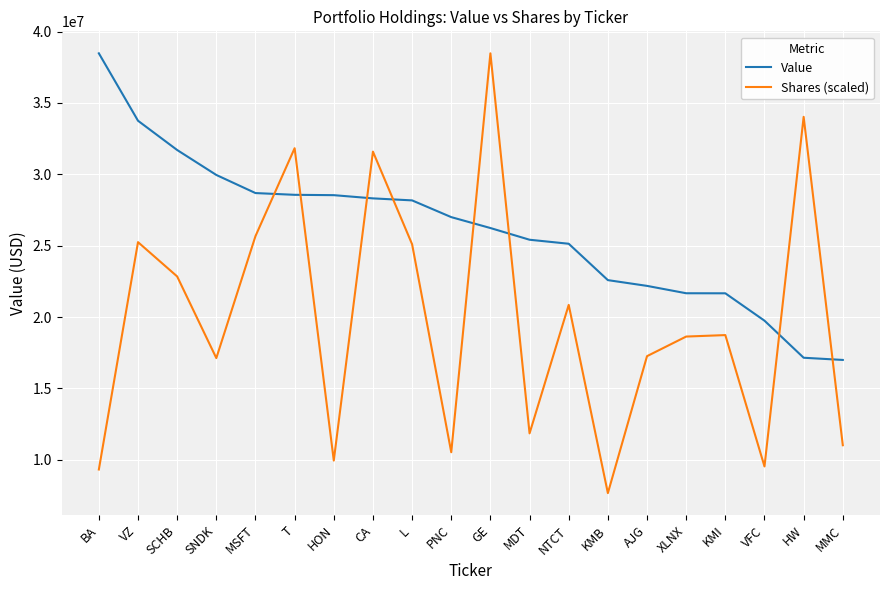

Is it true that Value equals 19750000.0 at VFC?

True